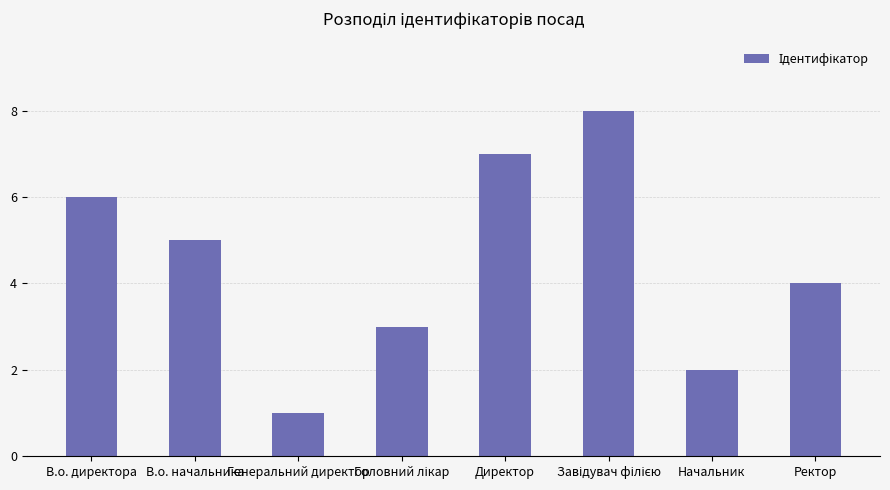

What is the smallest value displayed?

1